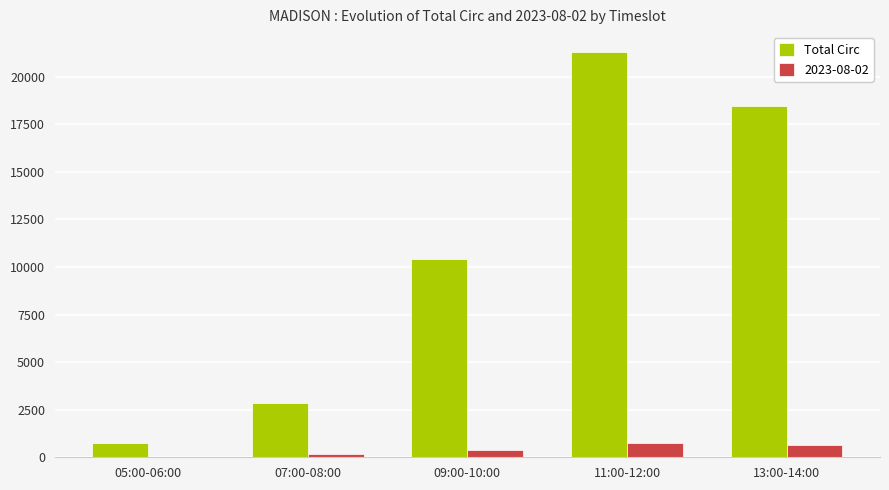

Reading left to right, extract all data points from this chart.

Total Circ: 05:00-06:00=731	07:00-08:00=2877	09:00-10:00=10410	11:00-12:00=21279	13:00-14:00=18446
2023-08-02: 05:00-06:00=16	07:00-08:00=164	09:00-10:00=382	11:00-12:00=731	13:00-14:00=620